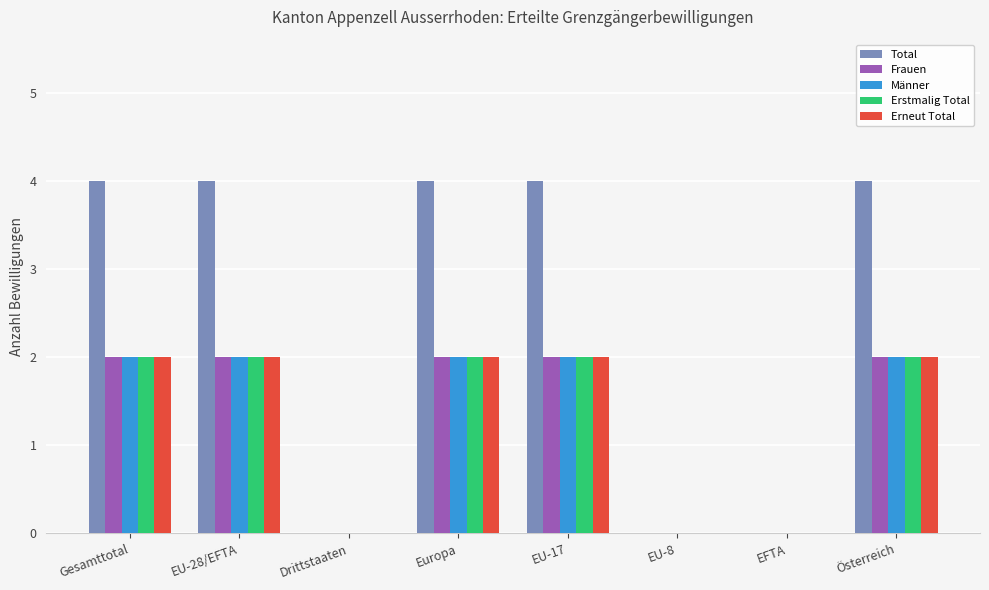

Between EU-8 and Österreich, which series saw the biggest shift?

Total